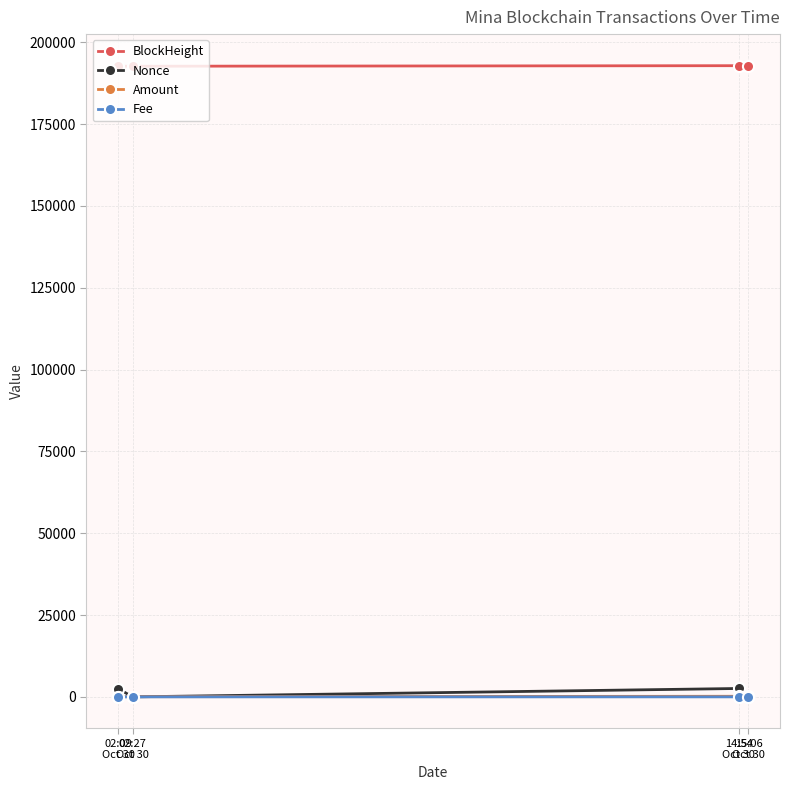

Does the chart have visible grid lines?

Yes